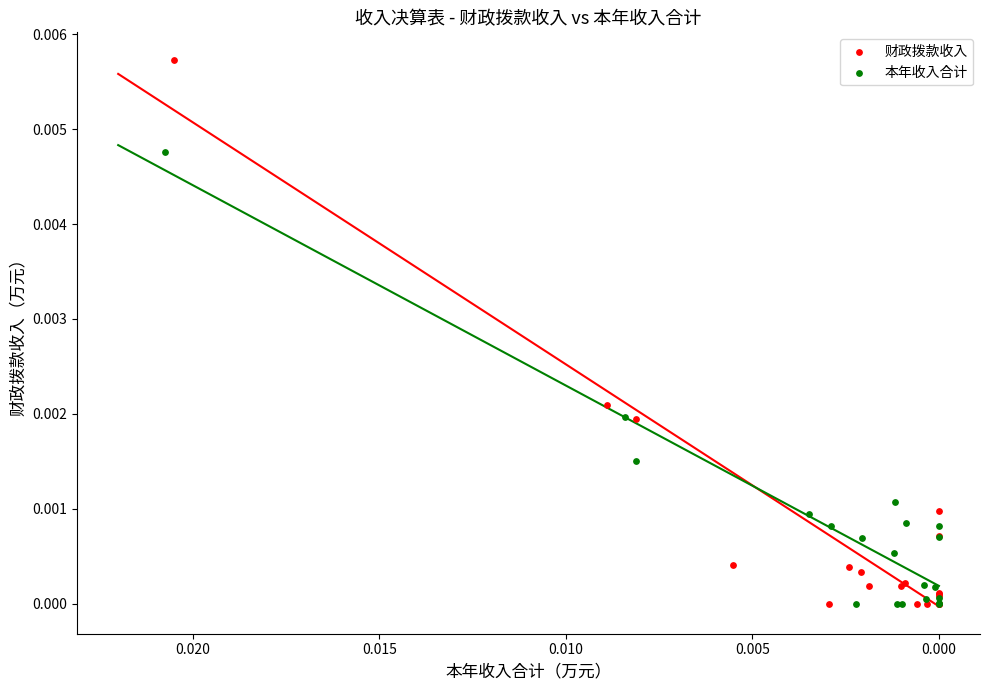

Which series contains the highest Y value?

财政拨款收入